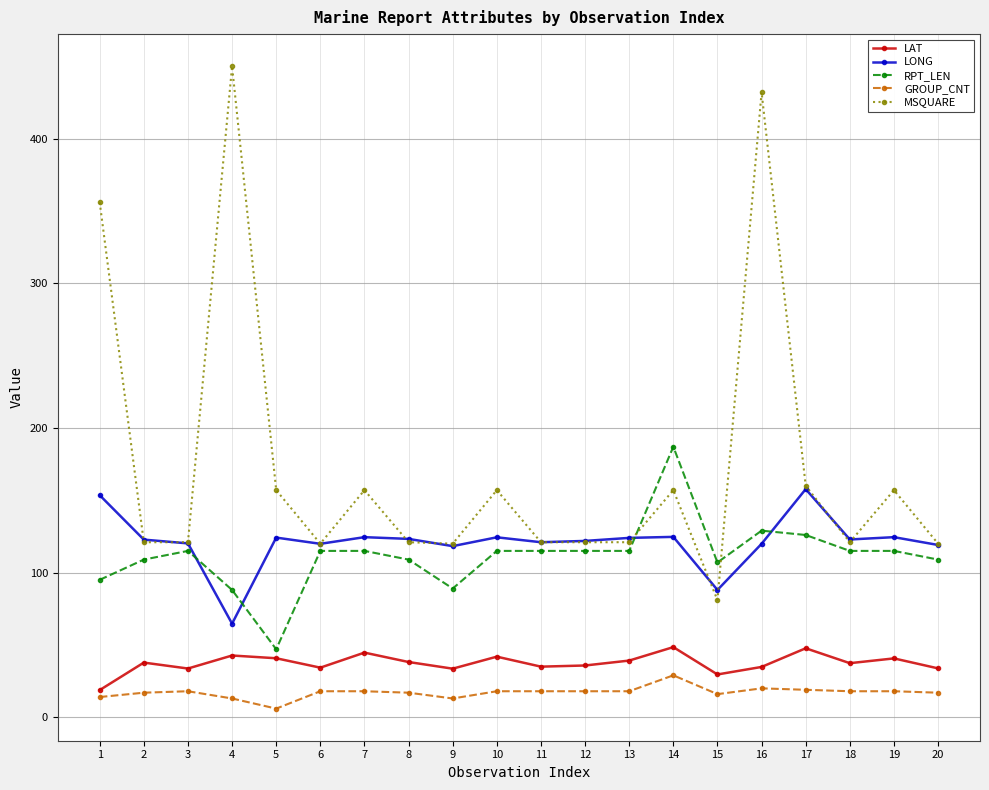

True or false: LAT and LONG intersect in this chart.

False